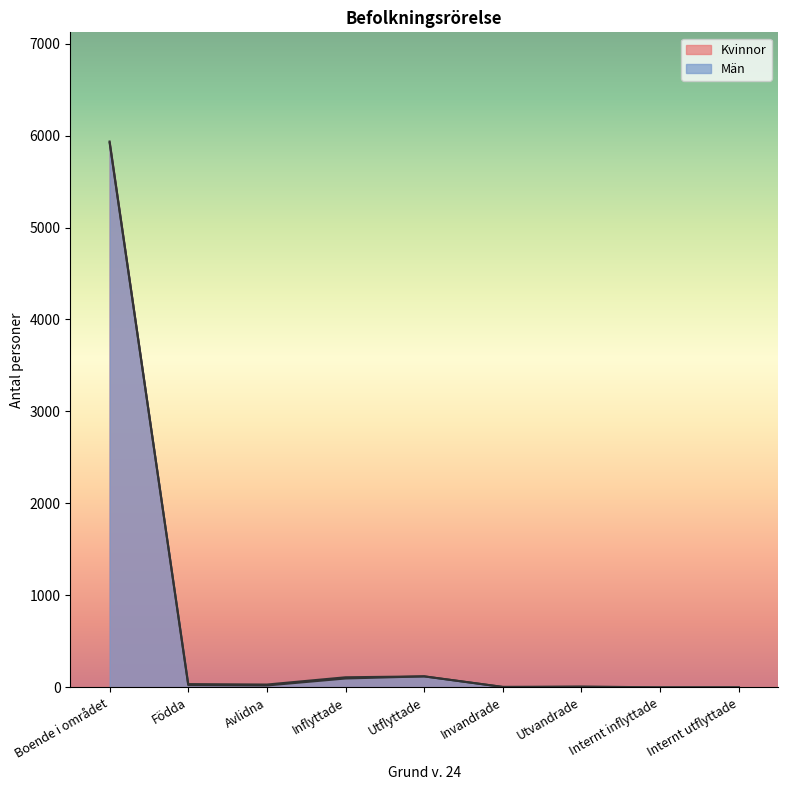

Rank the series by their maximum value, from lowest to highest.

Män, Kvinnor